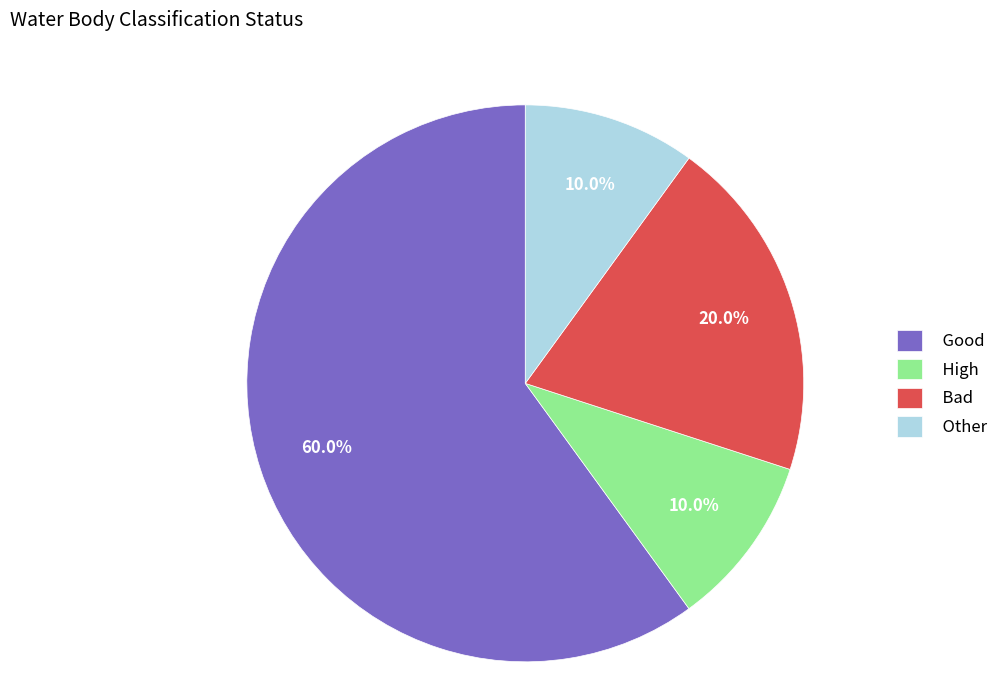

What is the total percentage of Good and Bad?

80.0%